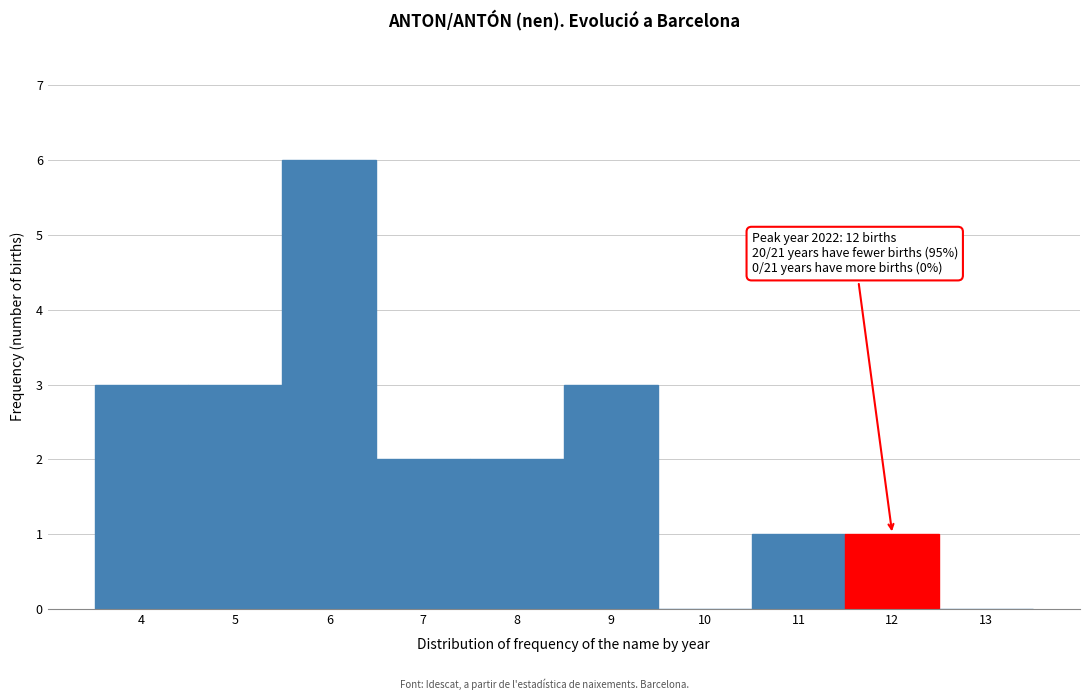

Which range on the x-axis has the tallest bar?

5.5 to 6.5